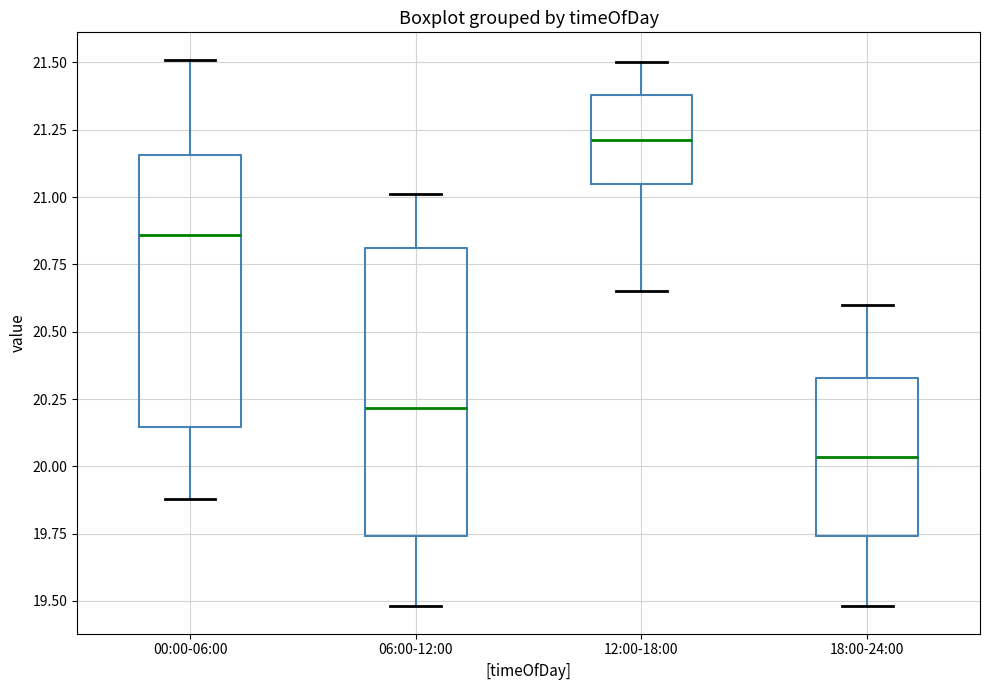

Reading left to right, transcribe this box plot: for each box, give where its median line is, the range the box spans, and where its two whiskers end, as read against the y-axis. The values are not printed on the chart, so give them approximately, as read against the axis.

00:00-06:00: median 20.85, box 20.15 to 21.15, whiskers 19.90 to 21.50
06:00-12:00: median 20.20, box 19.75 to 20.80, whiskers 19.50 to 21.00
12:00-18:00: median 21.20, box 21.05 to 21.40, whiskers 20.65 to 21.50
18:00-24:00: median 20.05, box 19.75 to 20.35, whiskers 19.50 to 20.60